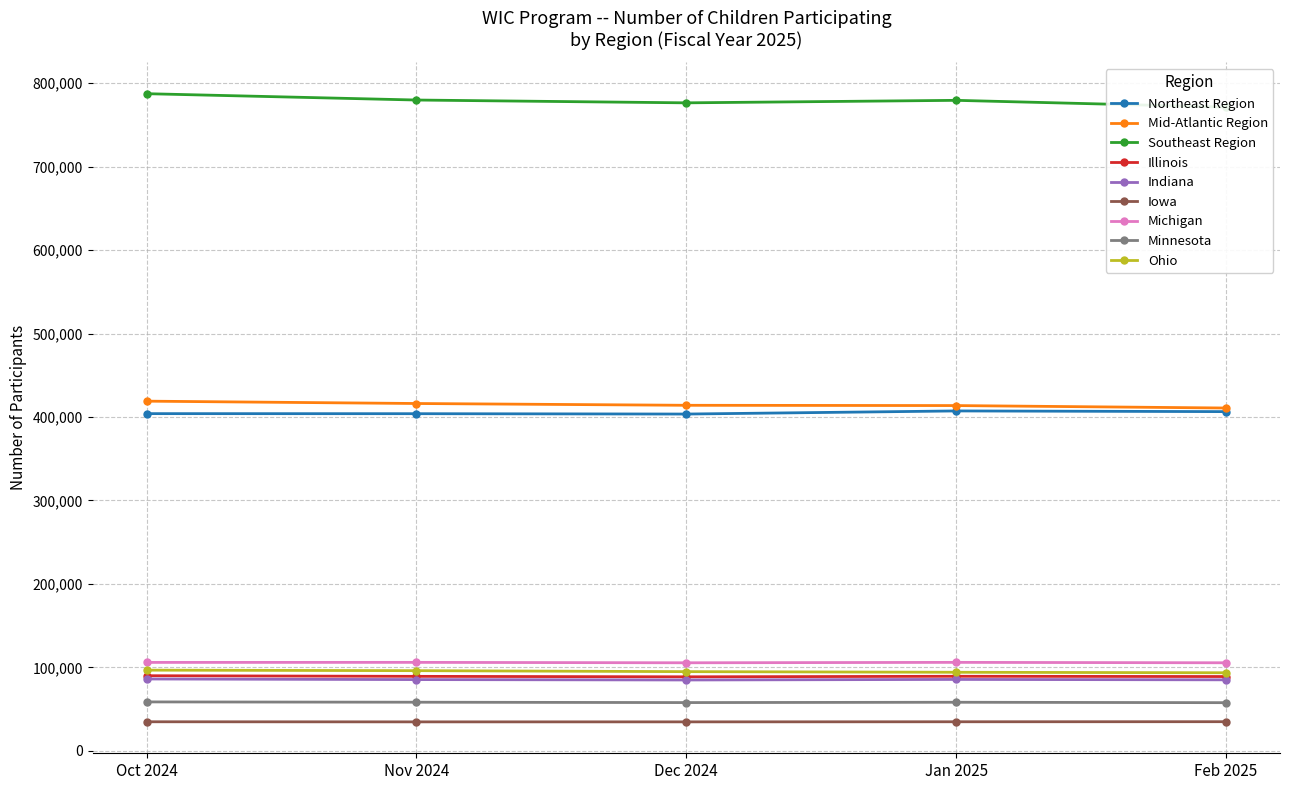

True or false: Jan 2025 has a value of 15218 at Iowa.

False